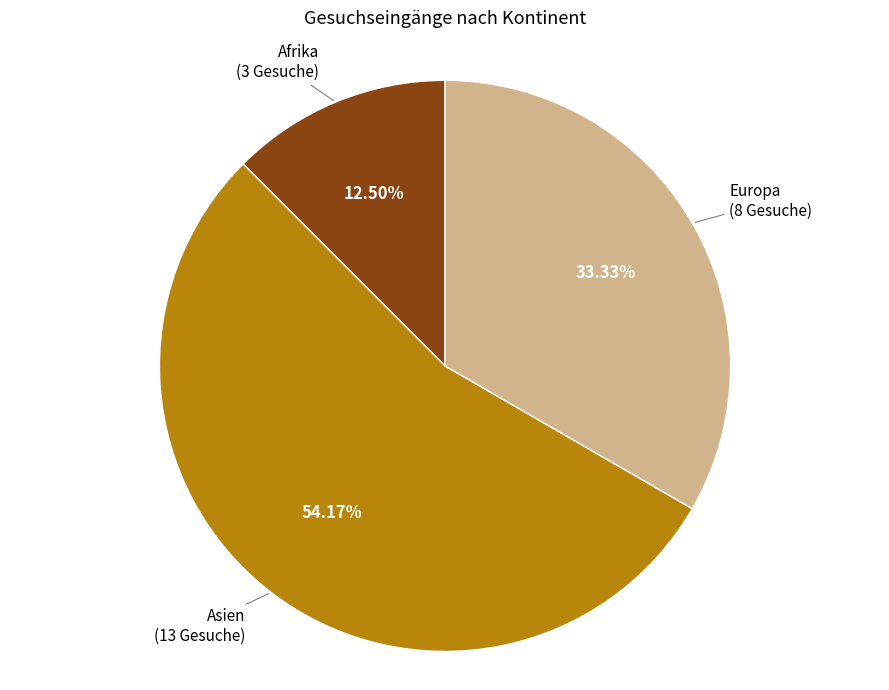

Is there a majority slice in this chart?

Yes